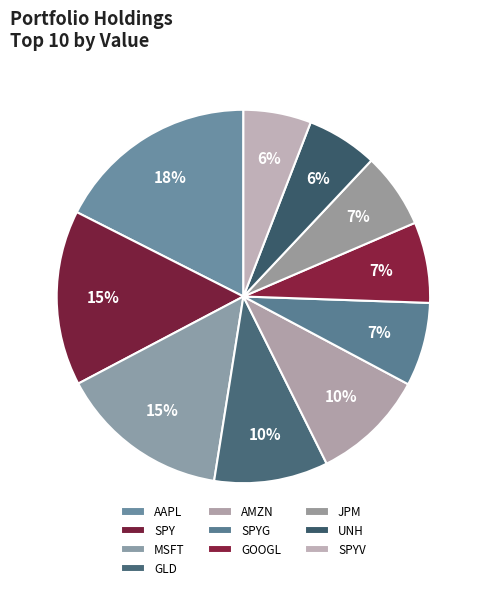

Count the number of slices in the pie.

10